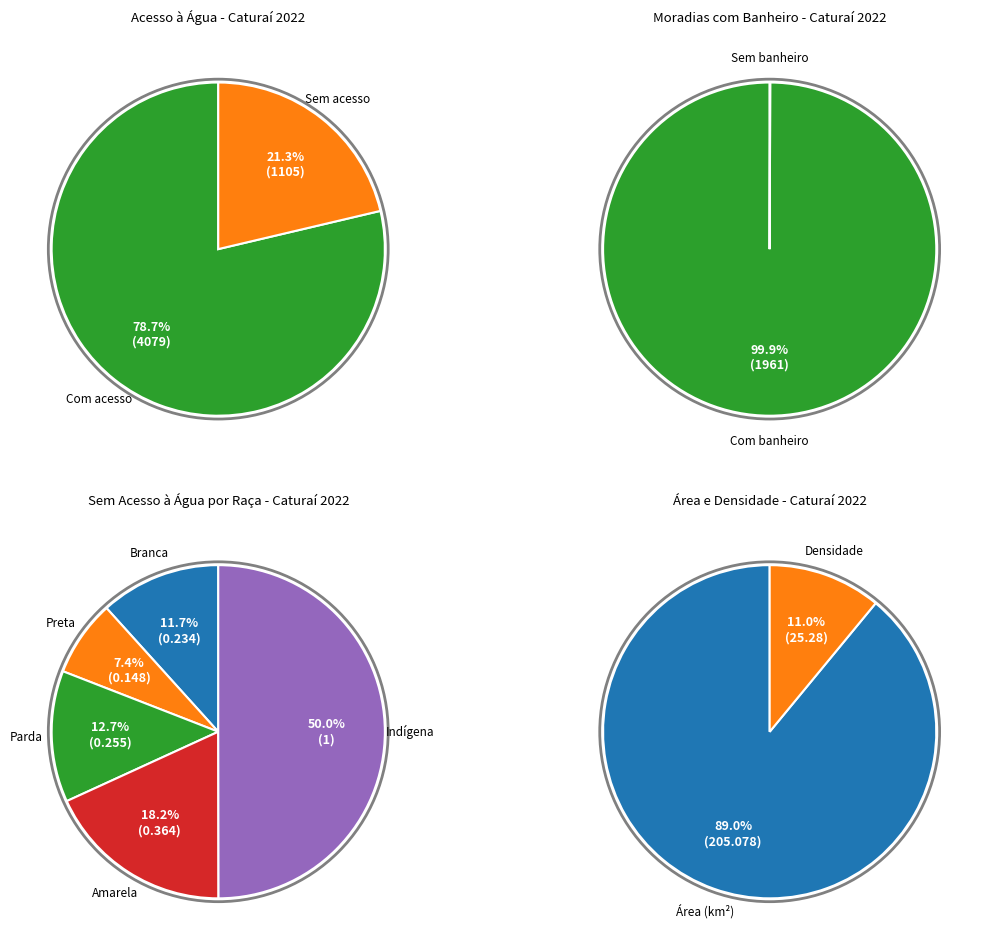

Approximately how many times larger is the value at Com acesso à água compared to Sem acesso à água?

3.7